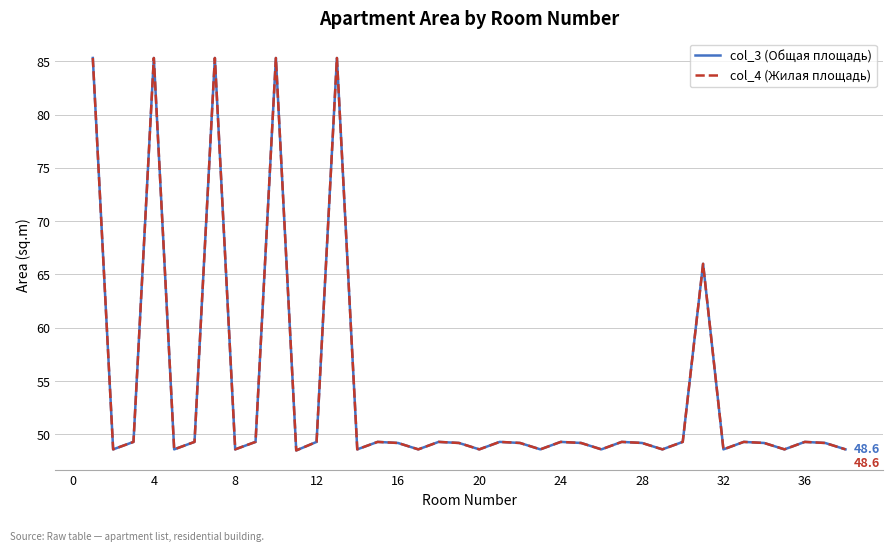

Does the chart display data point markers on the line(s)?

No